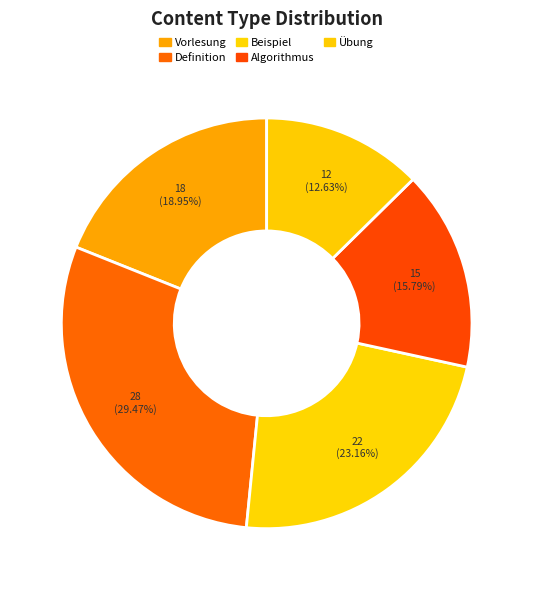

The Algorithmus slice represents 23% of the pie. True or false?

False